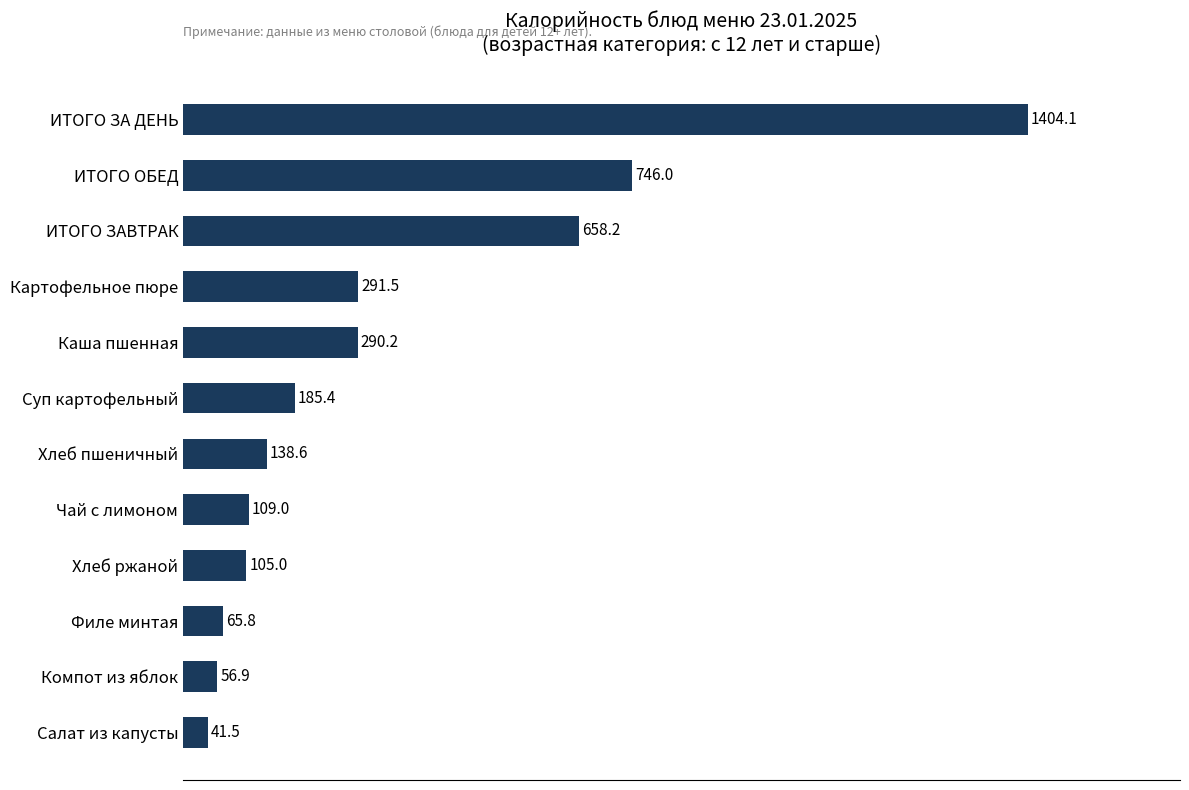

Reading top to bottom, transcribe all the data shown in this chart.

1404.1	746.0	658.2	291.5	290.2	185.4	138.6	109.0	105.0	65.8	56.9	41.5